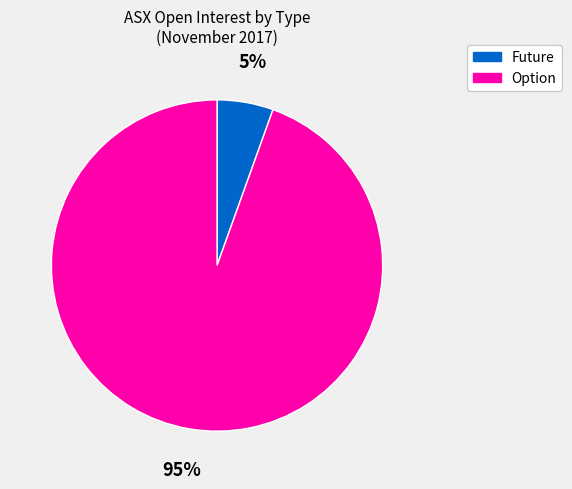

True or false: Future accounts for 5% of the total.

True